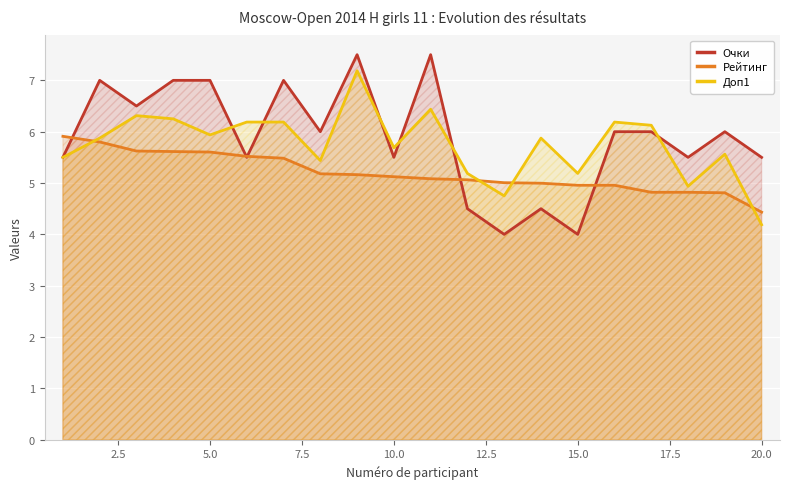

What is the minimum value shown in the chart?

4.0